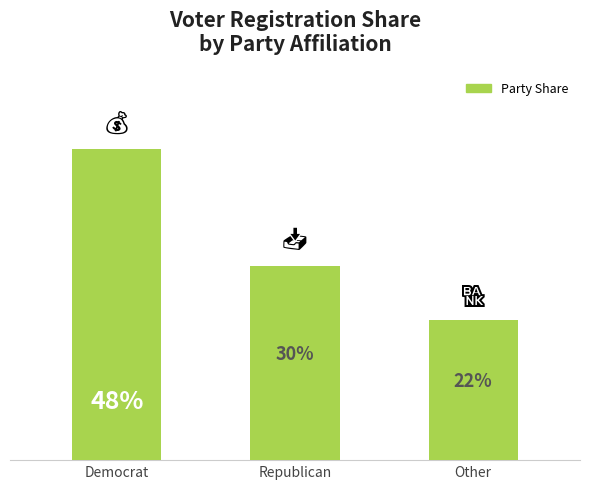

Rank the categories by value from lowest to highest.

Other, Republican, Democrat